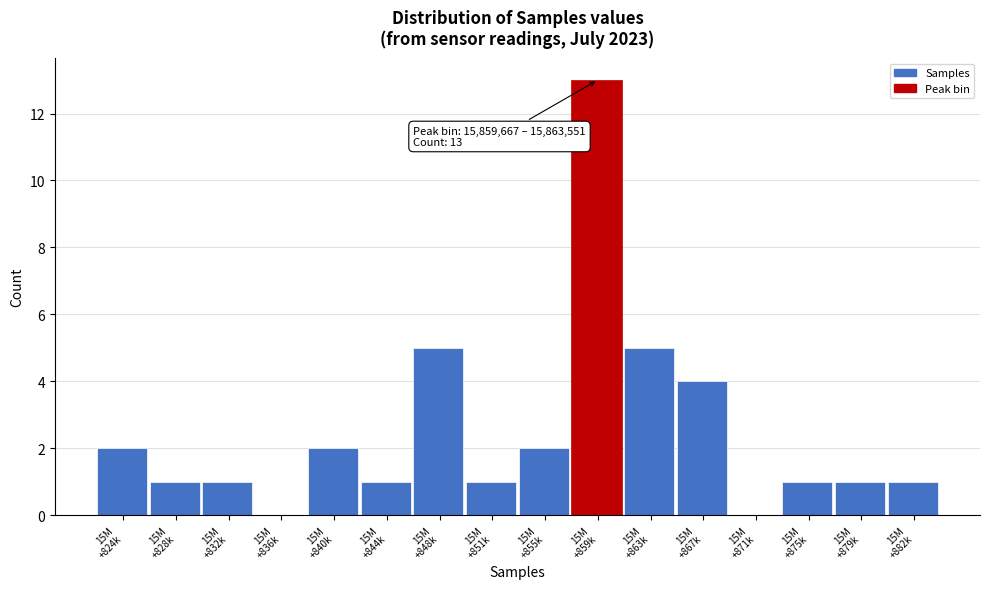

What is the sum of all values?

40